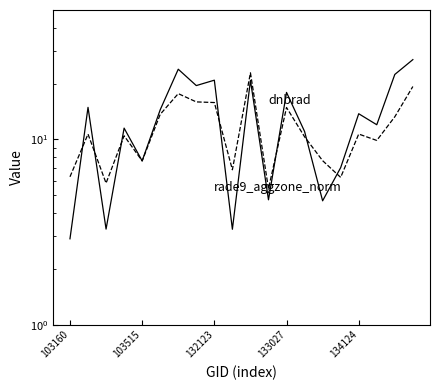

True or false: dnbrad and rade9_aggzone_norm intersect in this chart.

True